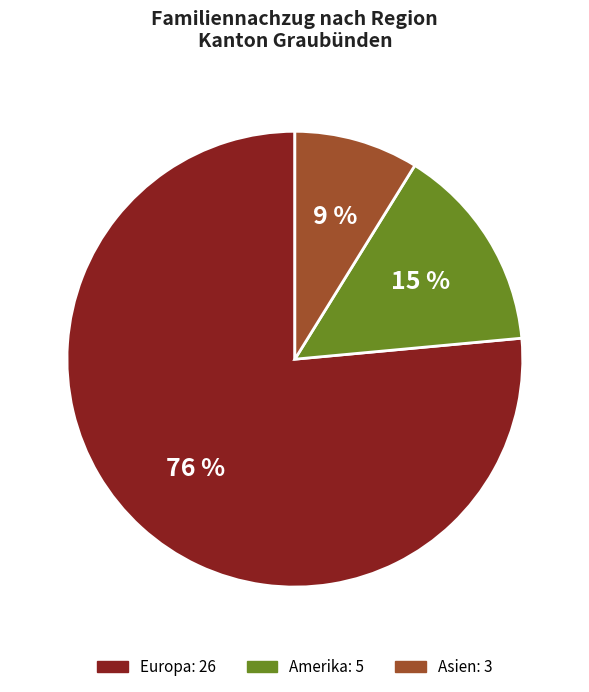

Is there a majority slice in this chart?

Yes